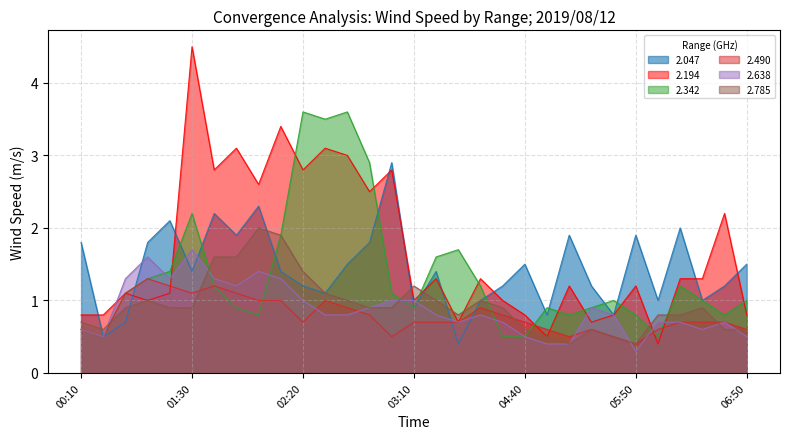

What is the difference between the highest and lowest values at 05:50?

1.6